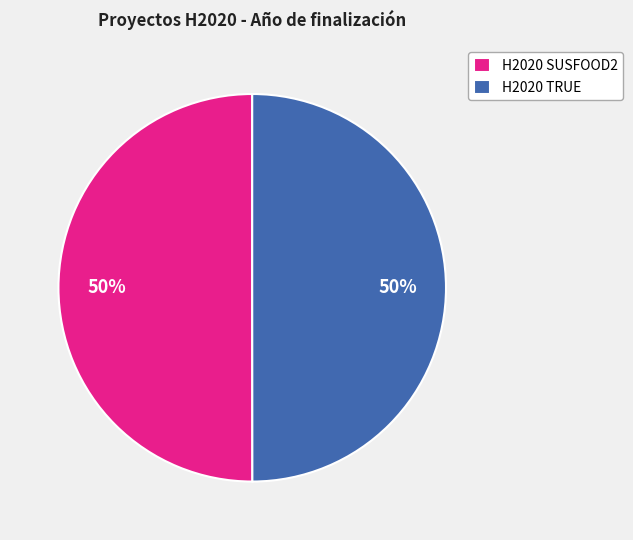

The H2020 TRUE slice represents 50% of the pie. True or false?

True